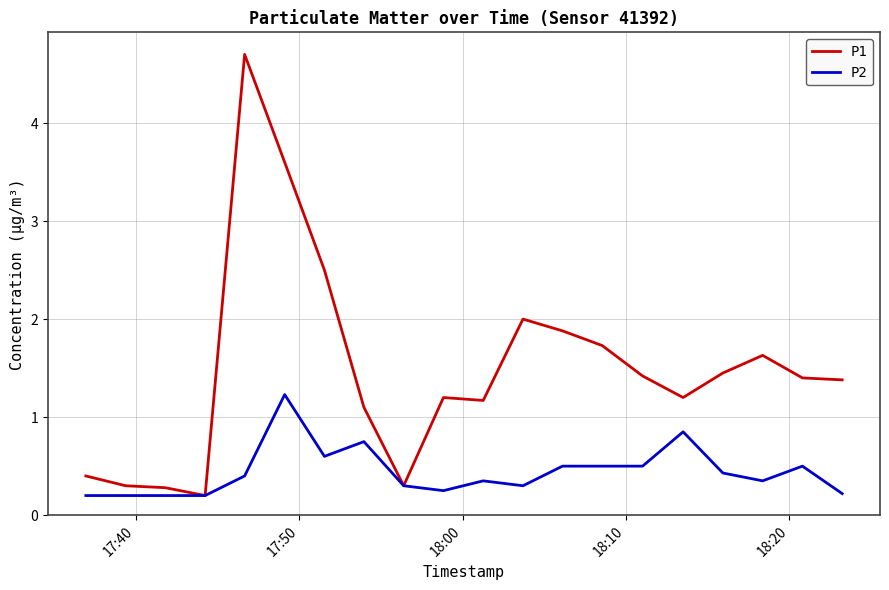

How many P2 values are between 0 and 1?

19